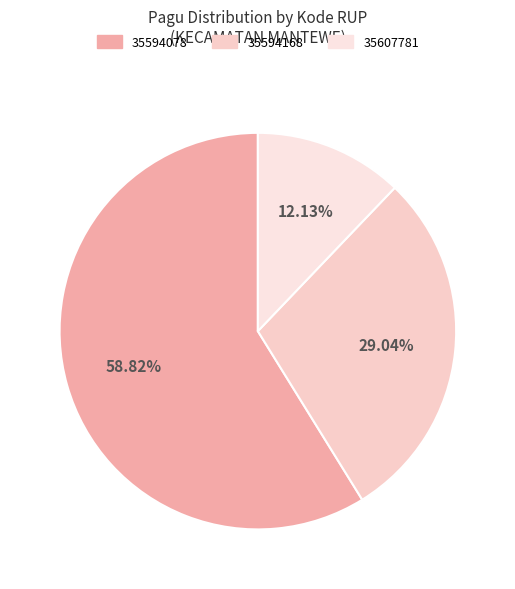

The 35594078 slice represents 59% of the pie. True or false?

True